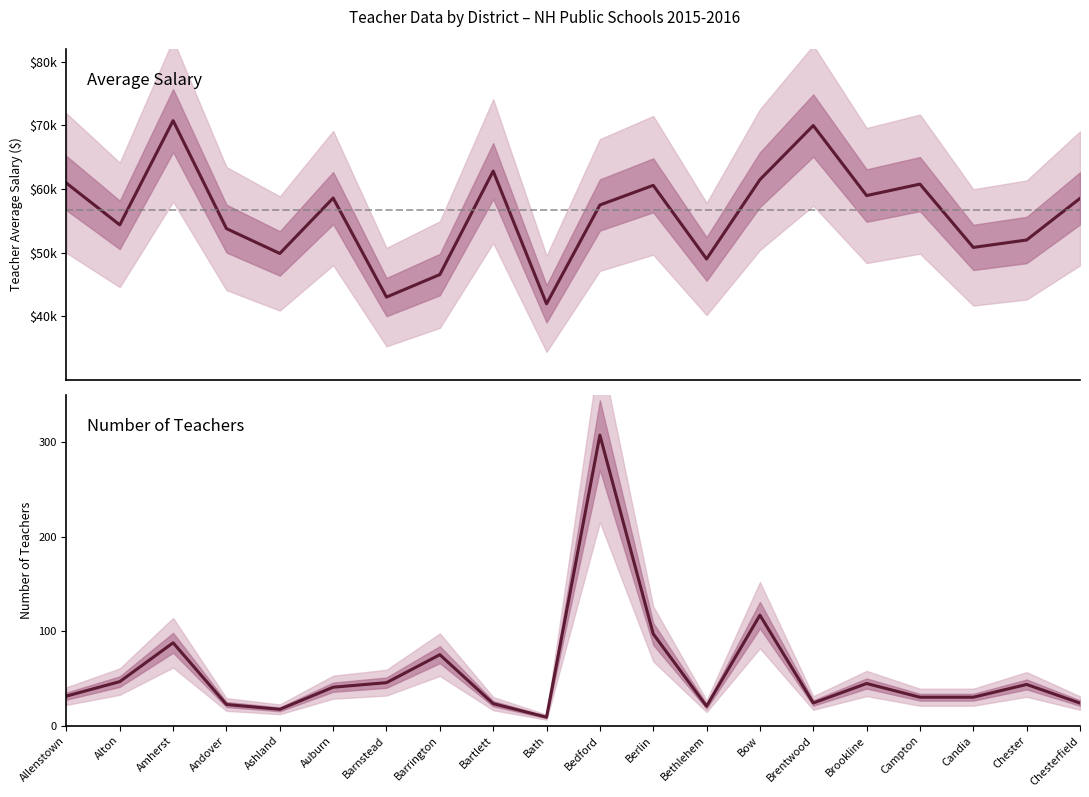

At which category is the sum across all series the highest?

Amherst